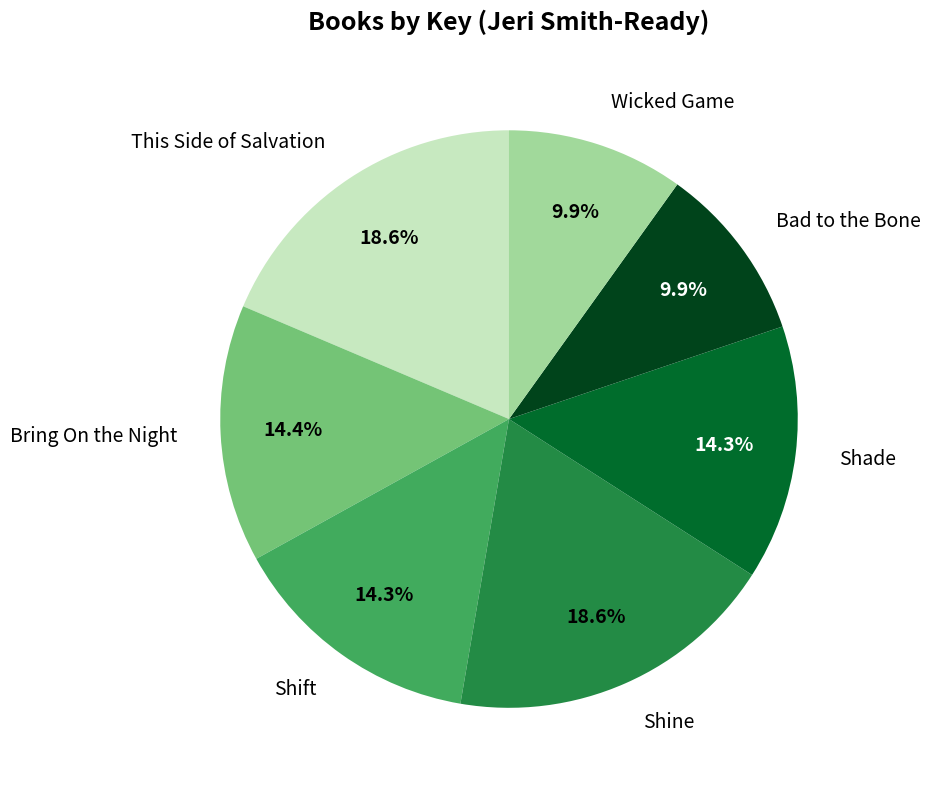

To the nearest percent, what is the difference between the largest and smallest slice percentages?

9%